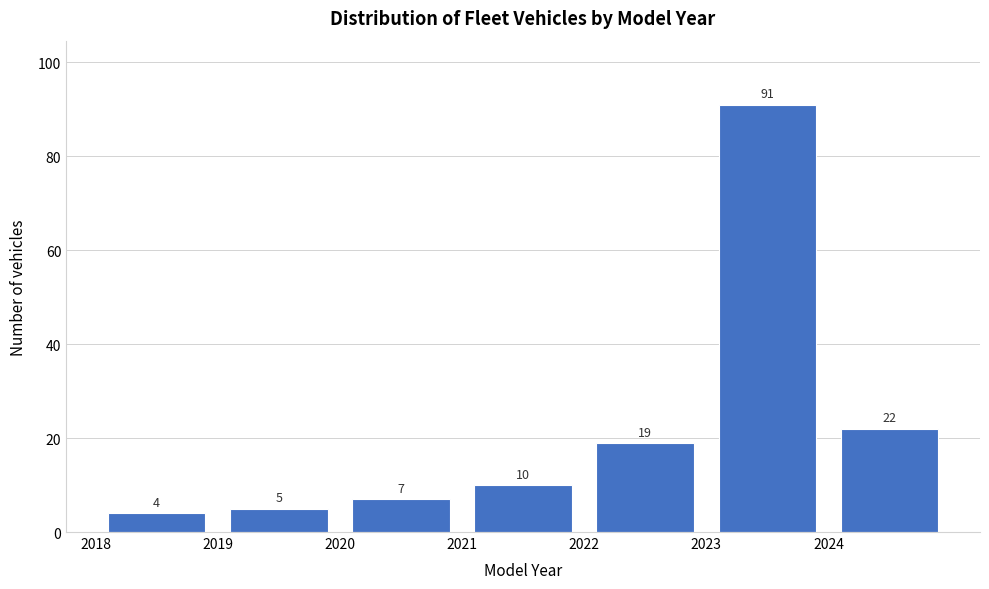

Reading left to right, list every bar in this chart as the range it spans on the x-axis followed by its height.

2018 to 2019: 4
2019 to 2020: 5
2020 to 2021: 7
2021 to 2022: 10
2022 to 2023: 19
2023 to 2024: 91
2024 to 2025: 22